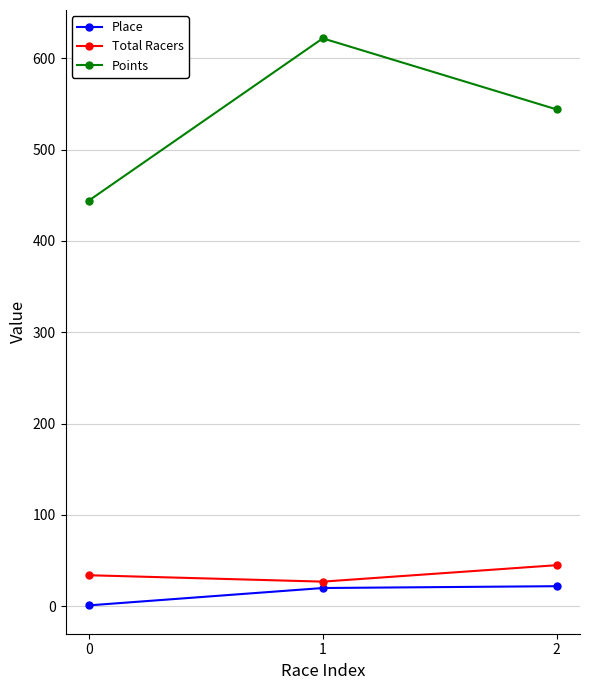

Which series has the largest range (max minus min)?

Points